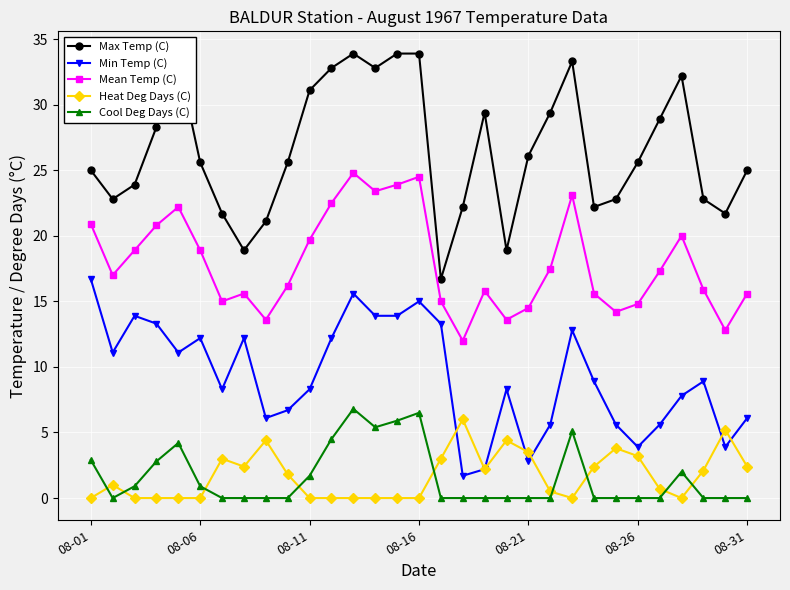

What is the value of the Min Temp (C) point at the 23rd from the left?

12.8